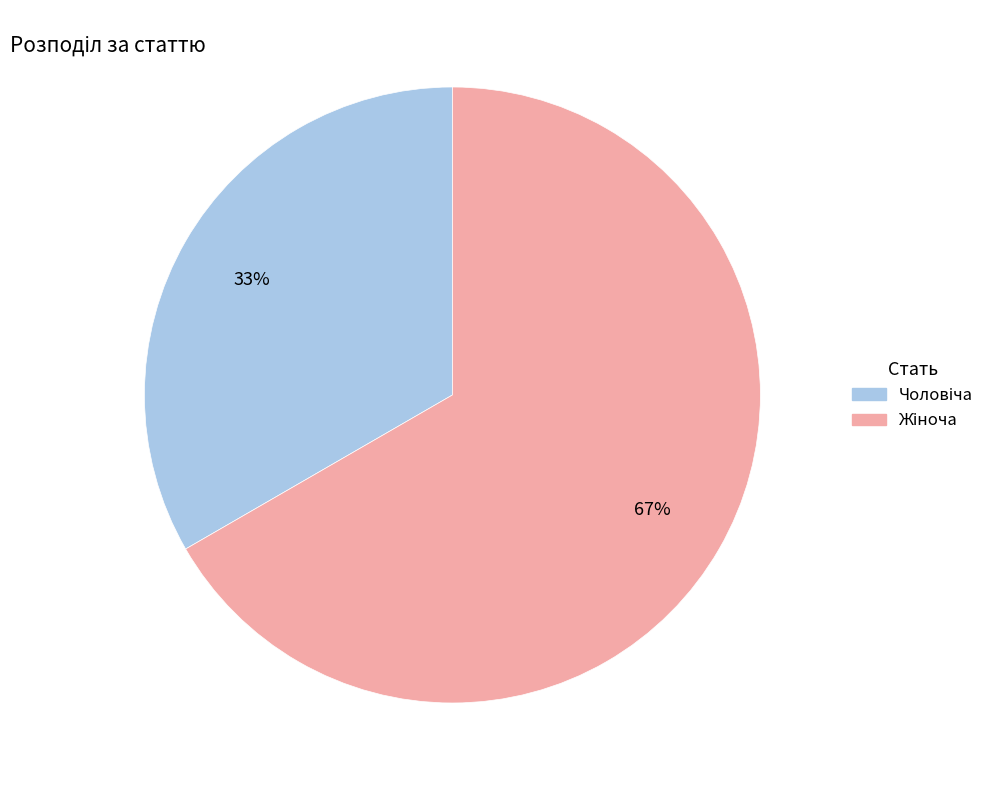

Is there a majority slice in this chart?

Yes